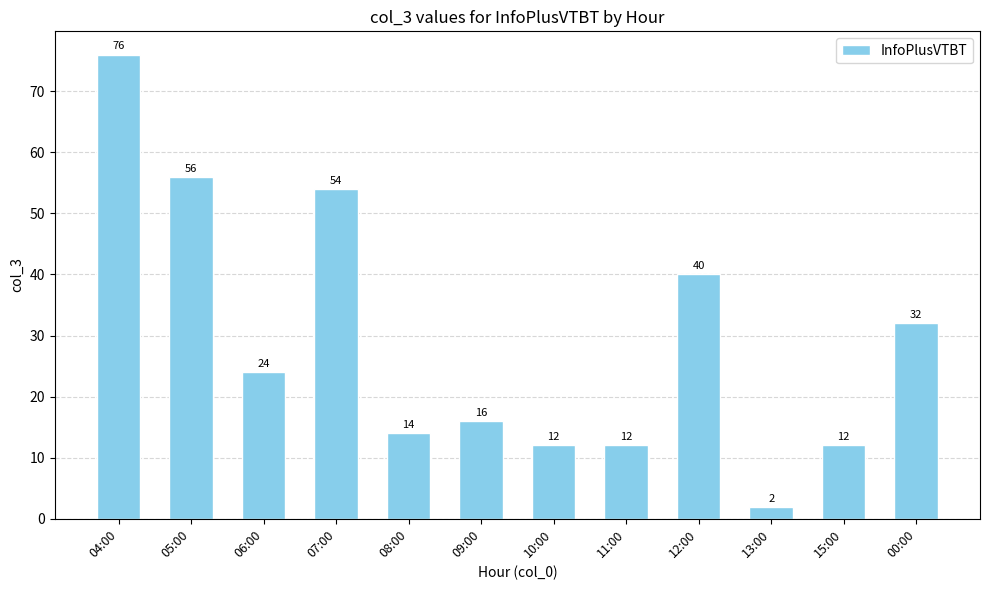

What is the difference between the maximum and minimum values?

74